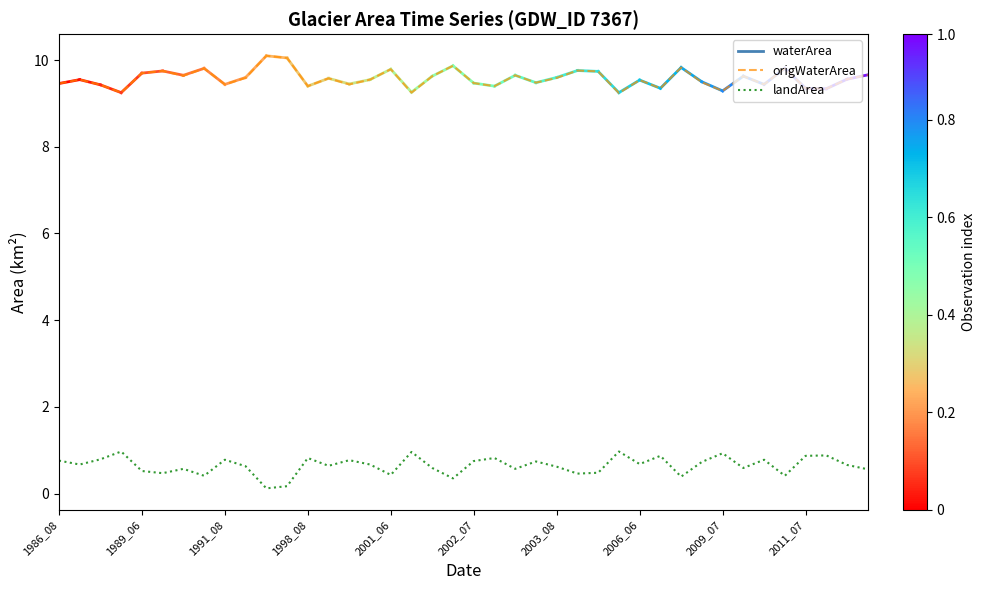

What is the difference between the maximum and minimum values in the origWaterArea series?

0.9